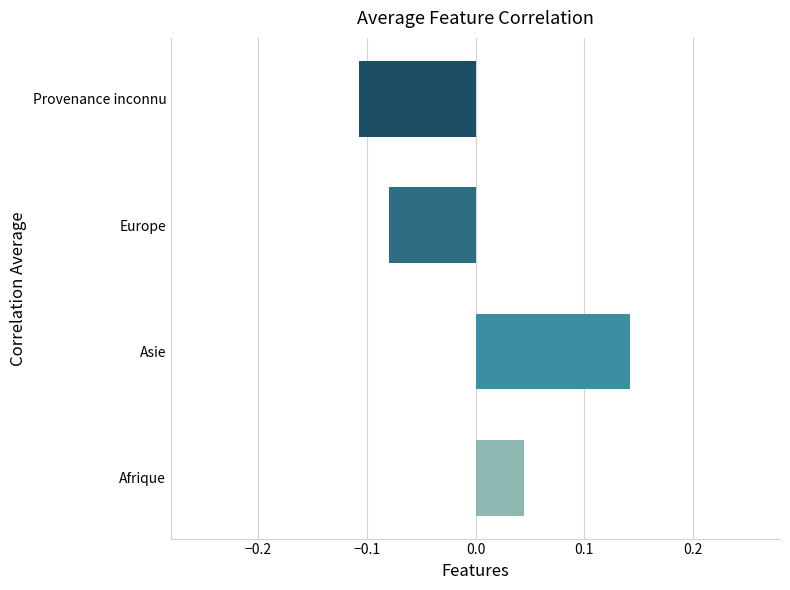

At which label is the value closest to 0?

Afrique